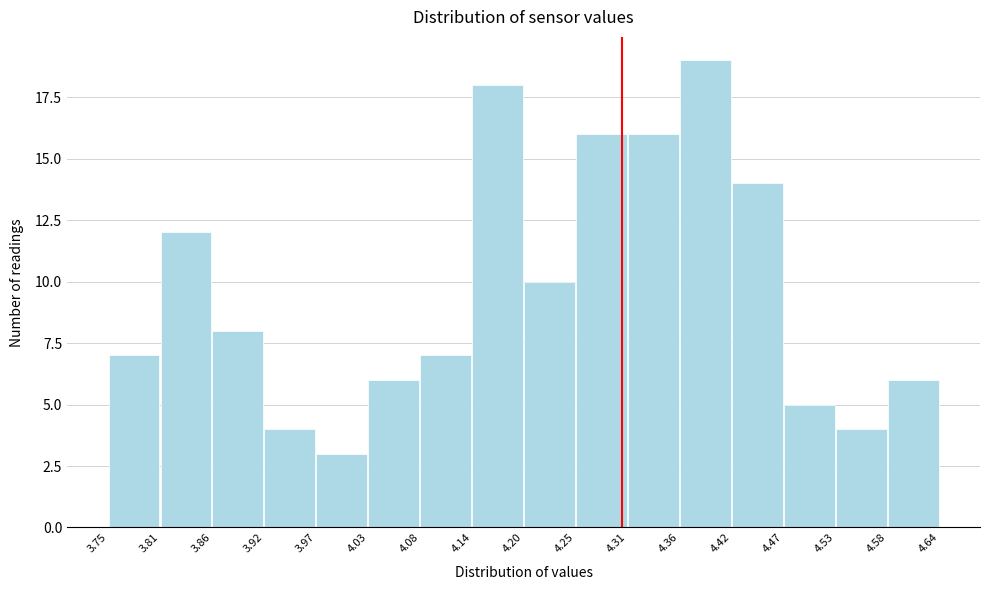

Which range on the x-axis has the tallest bar?

4.36 to 4.42